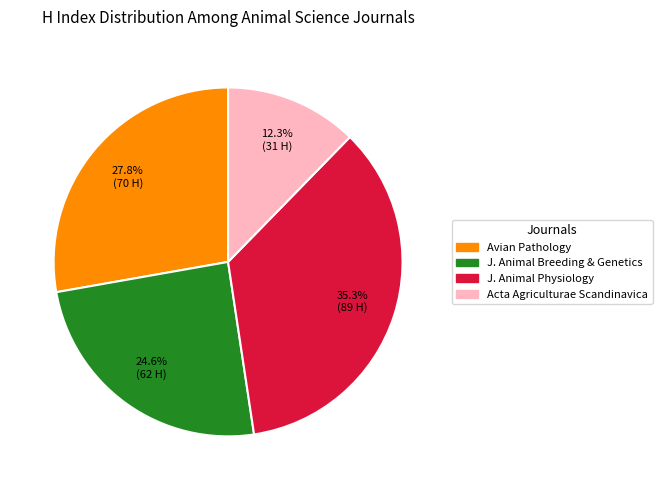

Is there a majority slice in this chart?

No